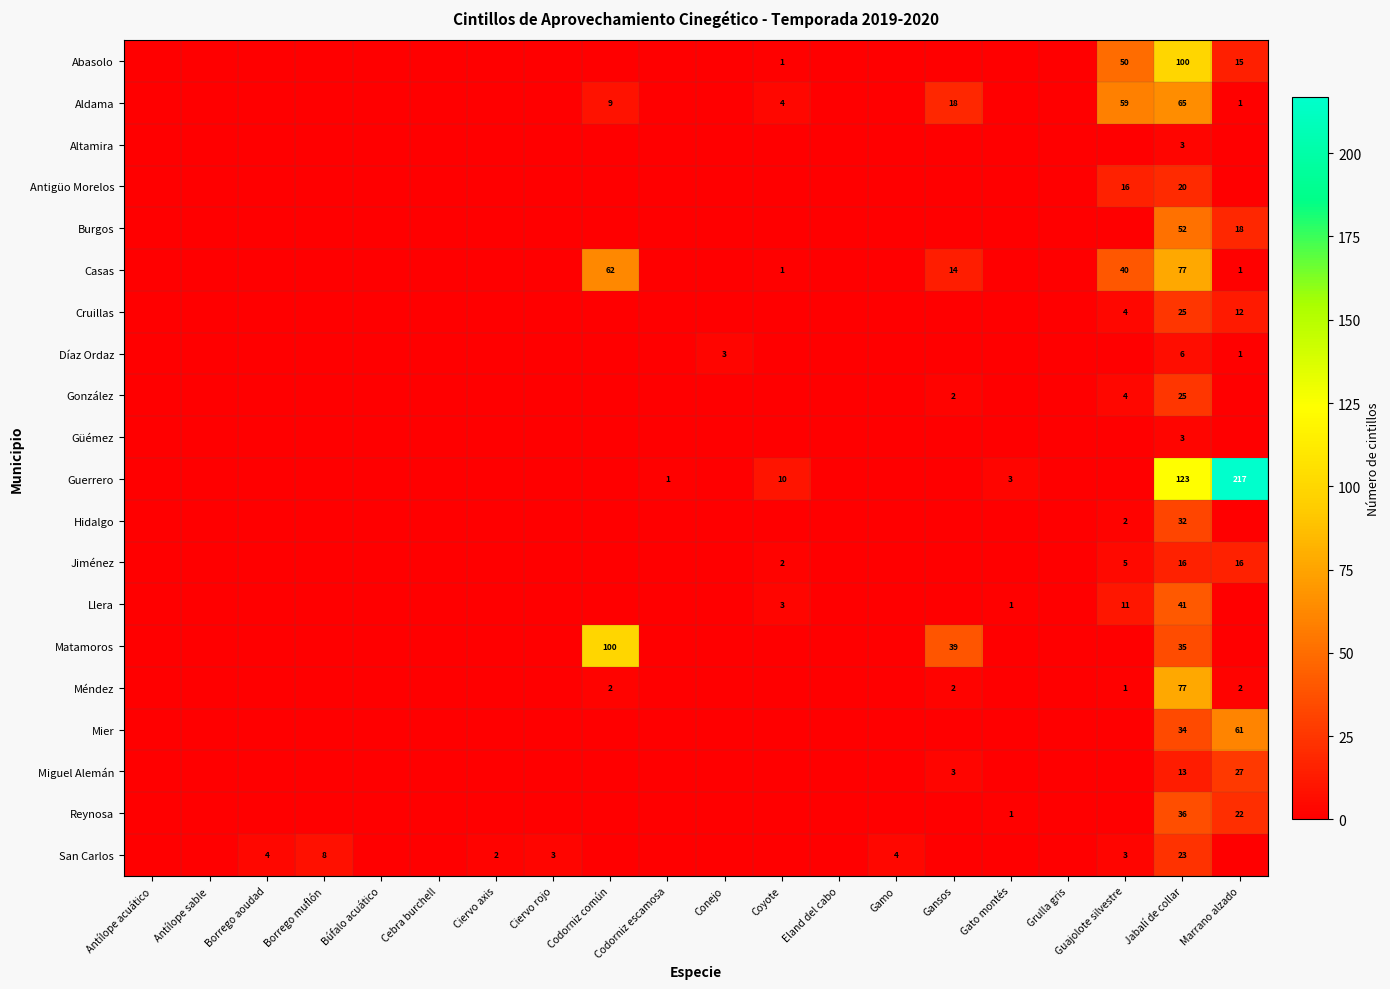

What is the maximum value shown in the chart?

217